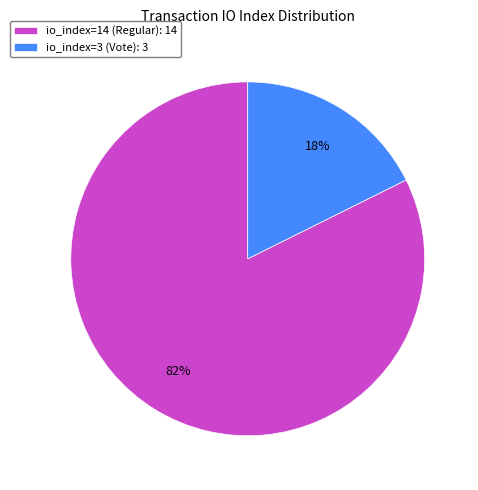

To the nearest percent, what is the combined percentage of io_index=3 (Vote): 3 and io_index=14 (Regular): 14?

100%